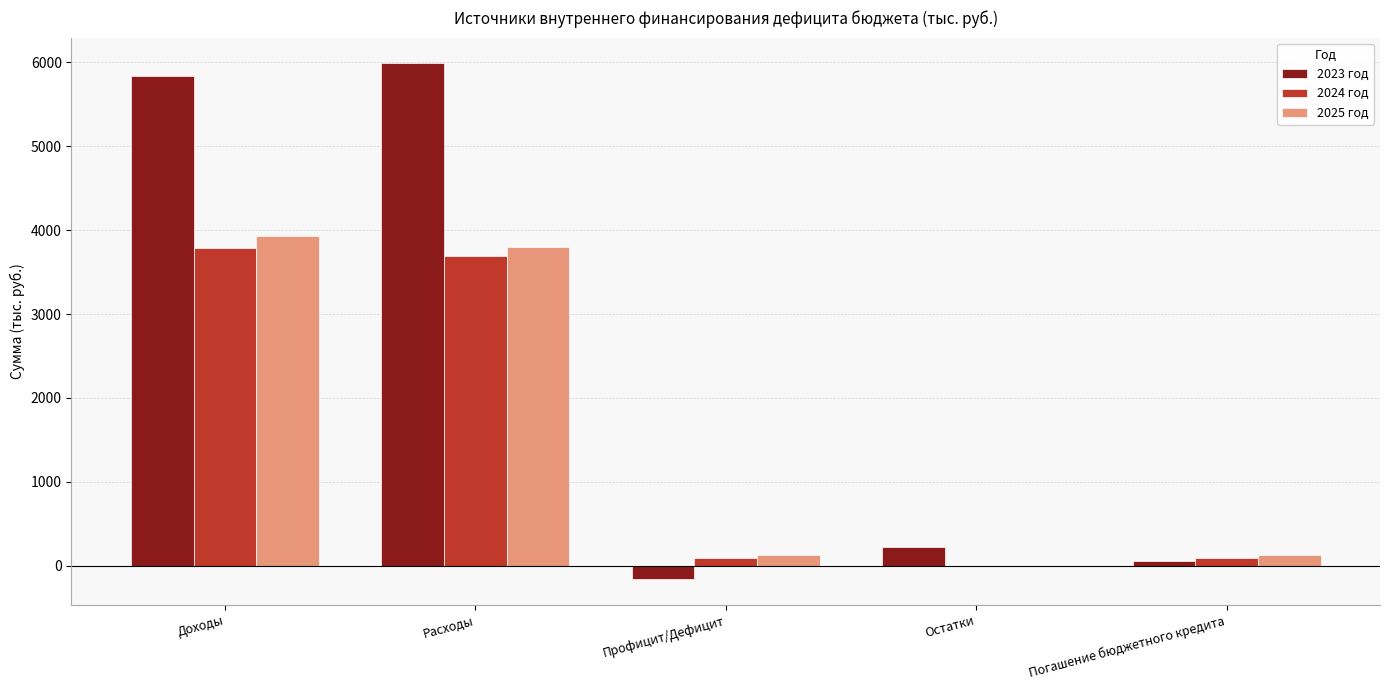

Count the number of categories in the chart.

5